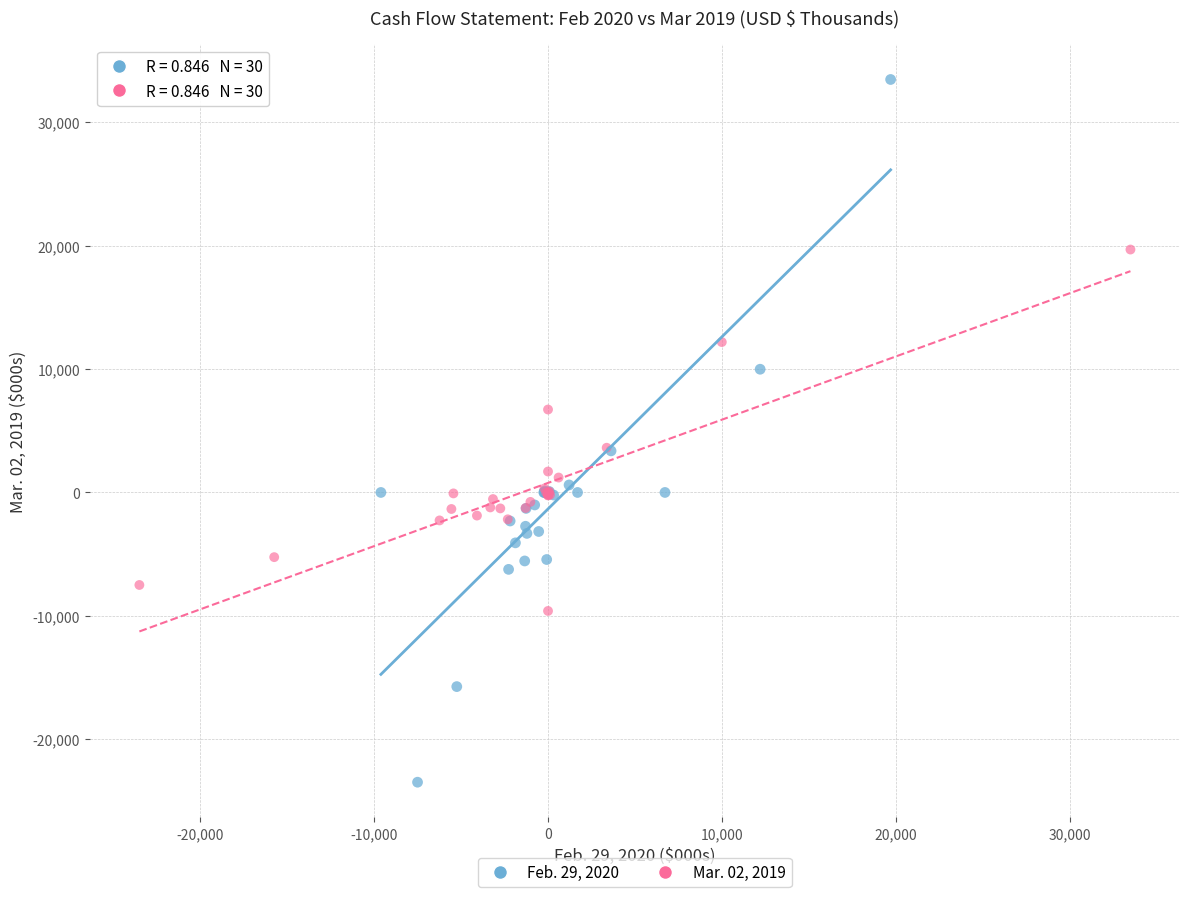

Which series reaches the minimum Y coordinate?

Feb. 29, 2020